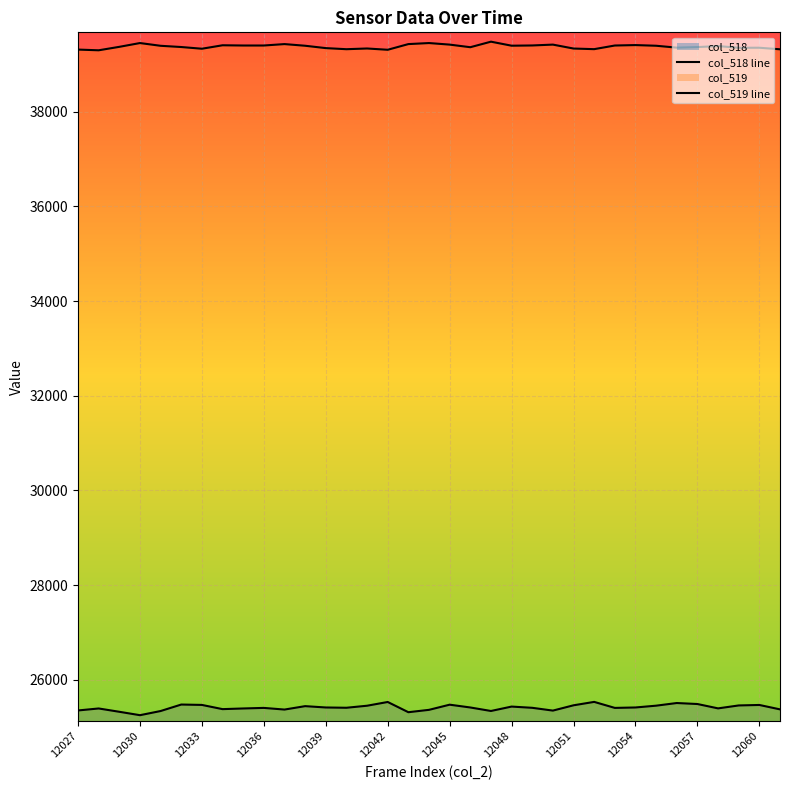

True or false: col_519 line and col_518 line intersect in this chart.

False